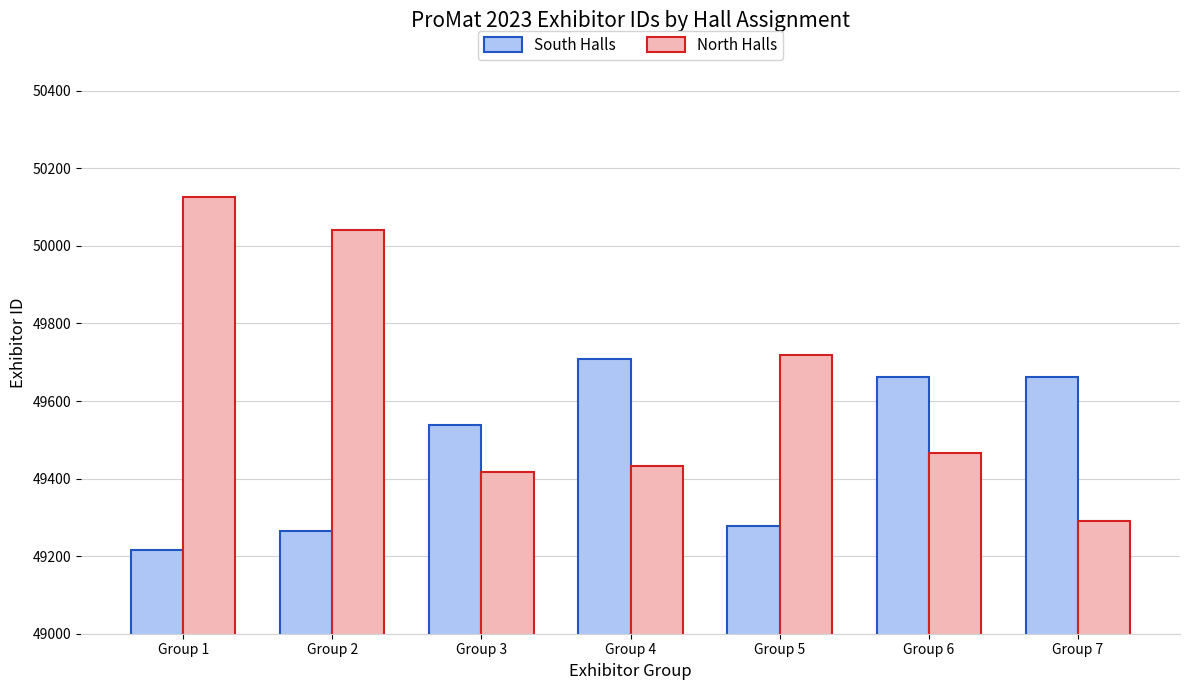

Which category has the lowest value across all series?

Group 1